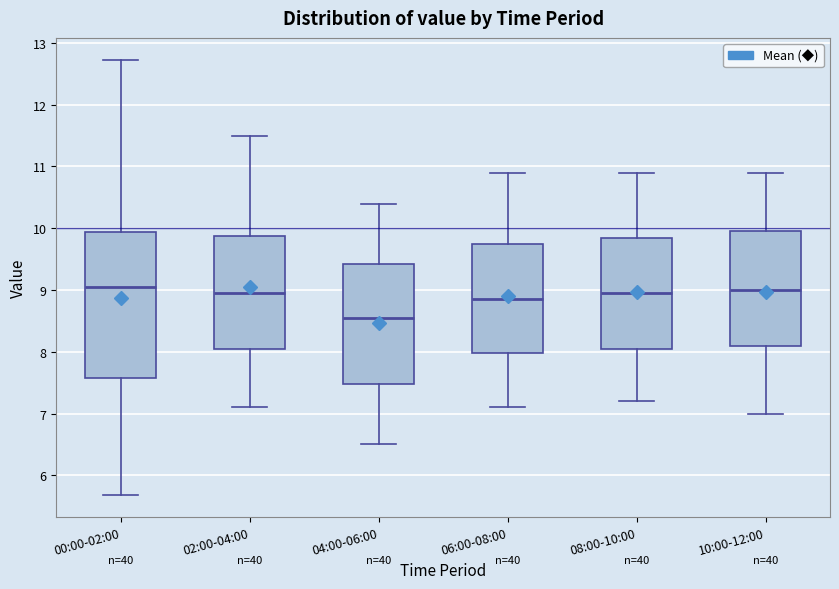

Which box is the tallest, from its lower edge to its upper edge?

00:00-02:00